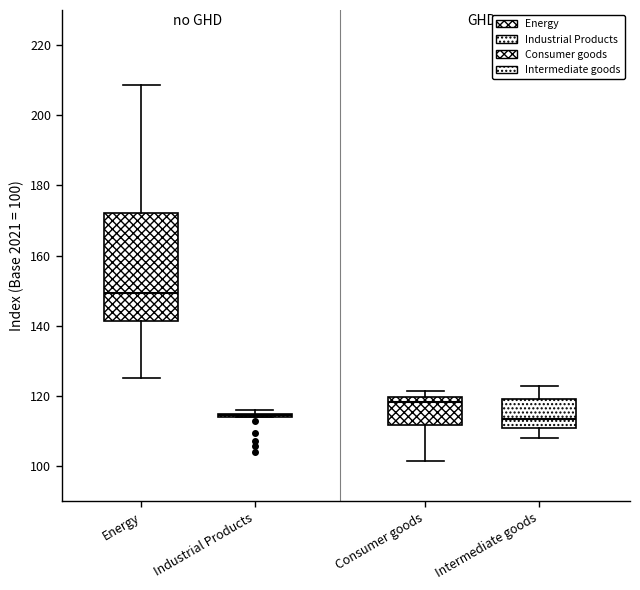

Where is the lower edge of the box for Consumer goods on the y-axis? The values are not printed on the chart, so give them approximately, as read against the axis.

112